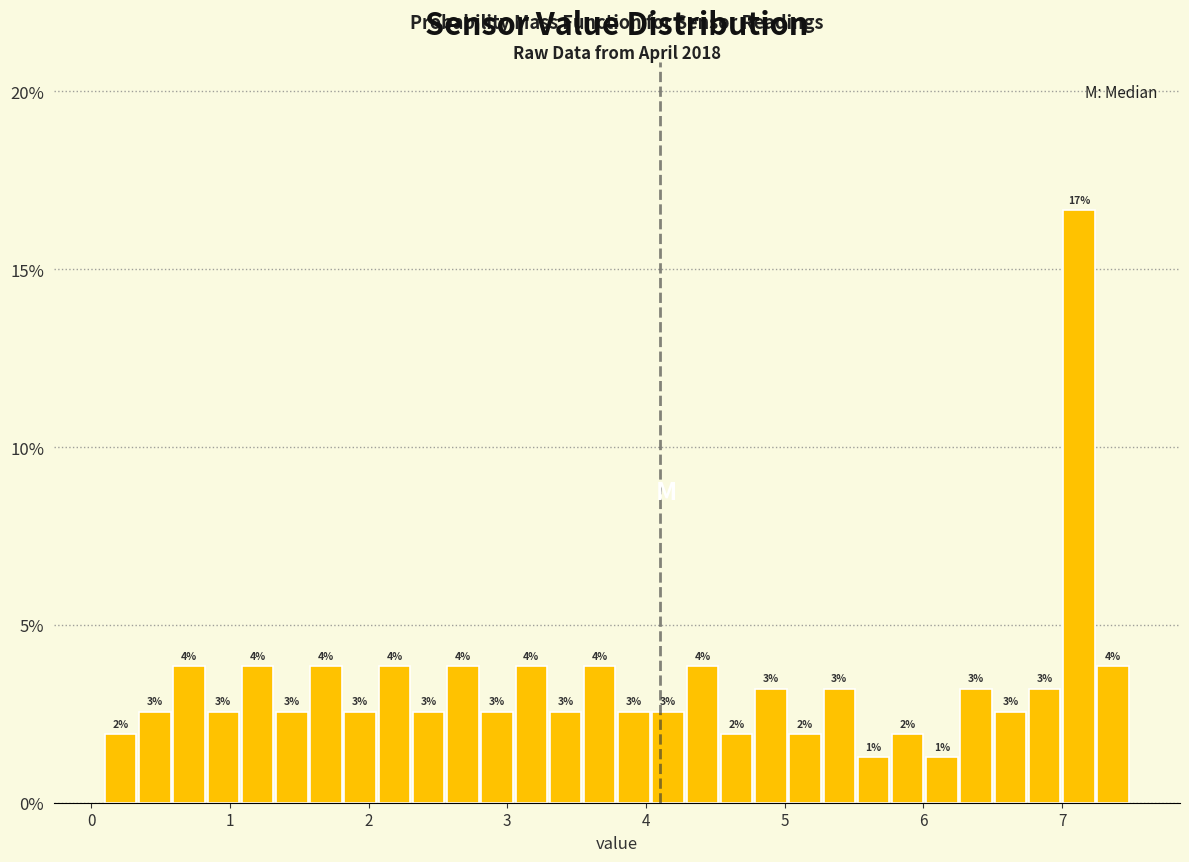

Read against the x-axis, roughly where is the centre of the tallest bar?

7.1